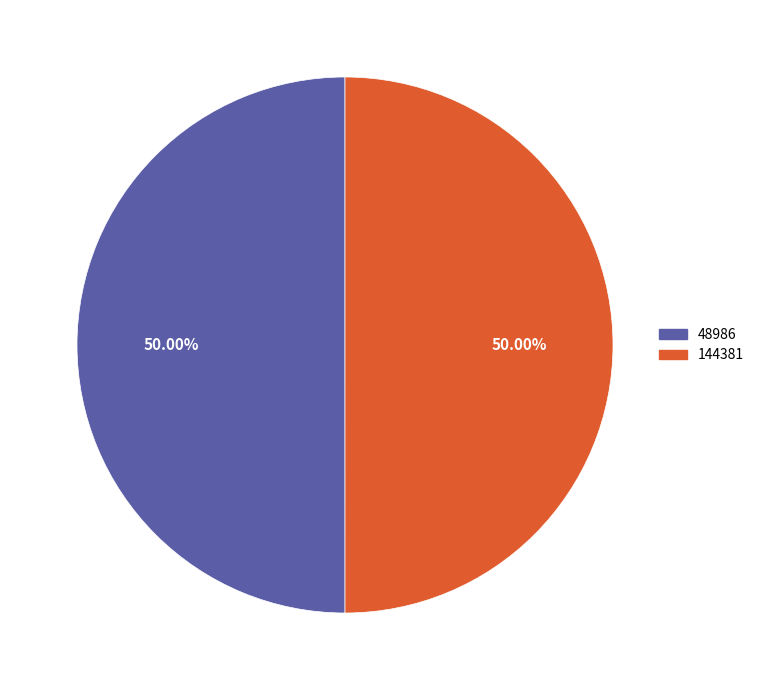

How many segments does this pie chart have?

2